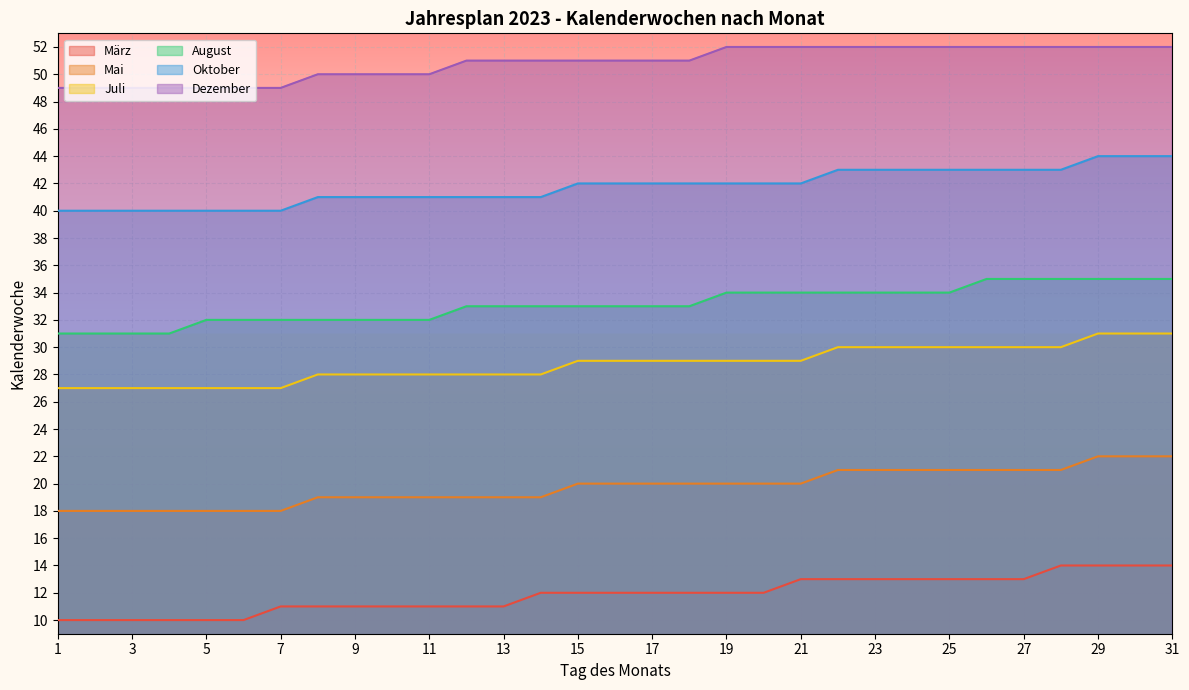

What is the total value across all series at 17?

187